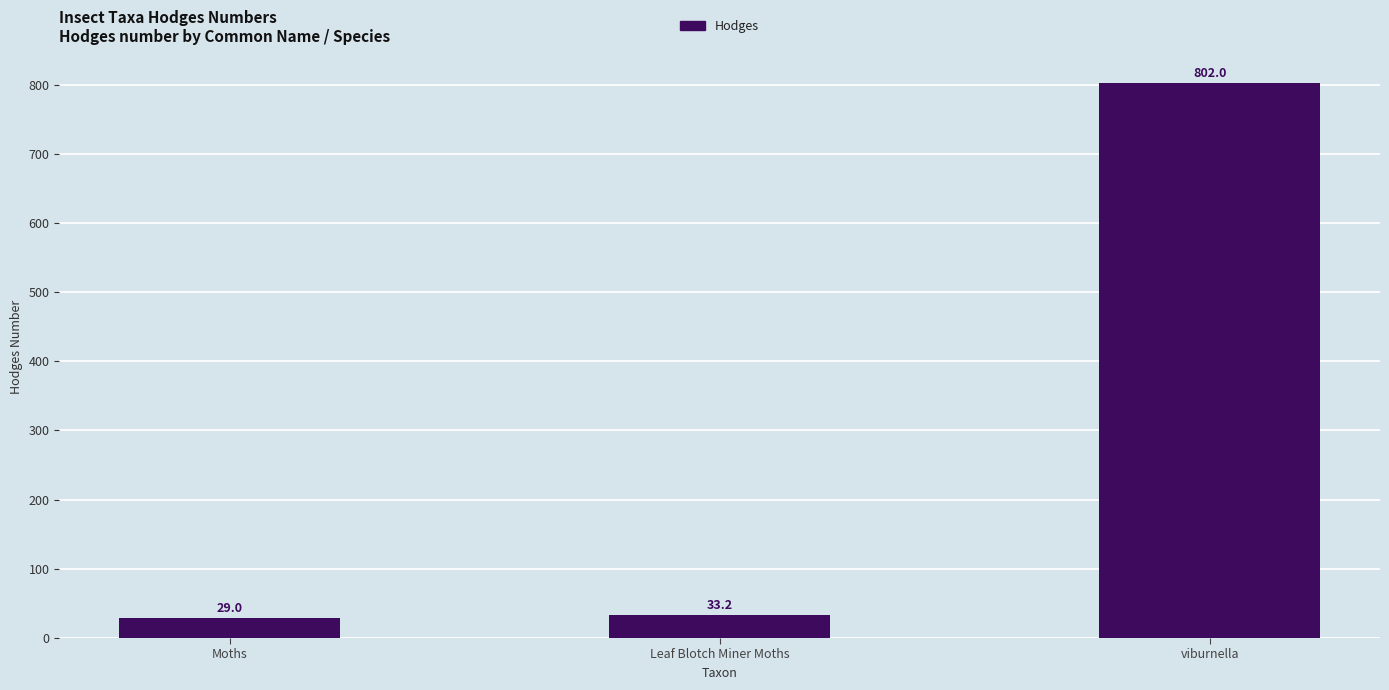

Rank the categories by value from lowest to highest.

Moths, Leaf Blotch Miner Moths, viburnella